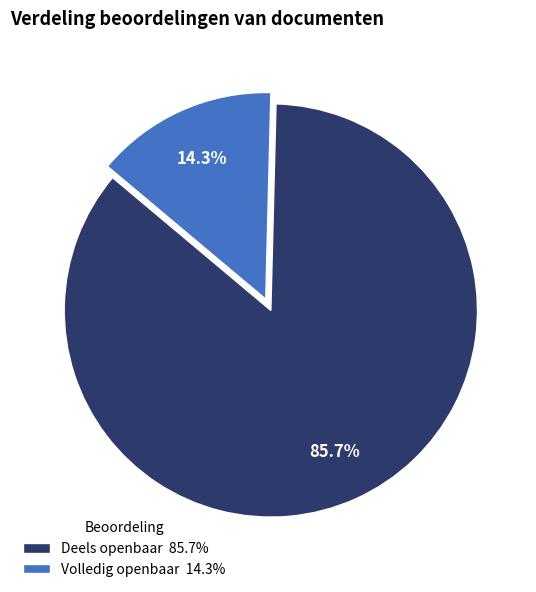

True or false: Volledig openbaar accounts for 2% of the total.

False